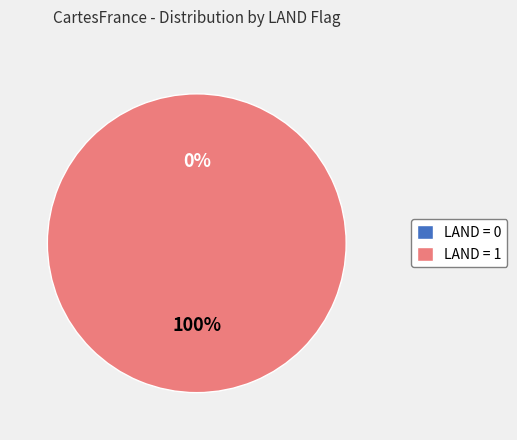

Is there any slice that represents more than half of the pie?

Yes